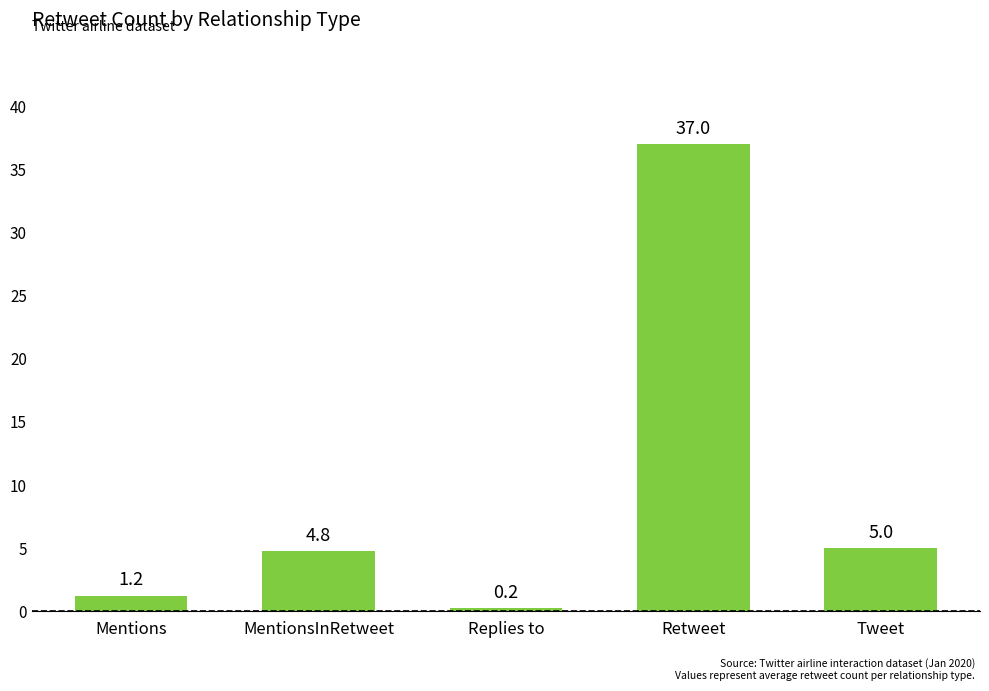

Is it true that the value at Retweet is 14.8?

False